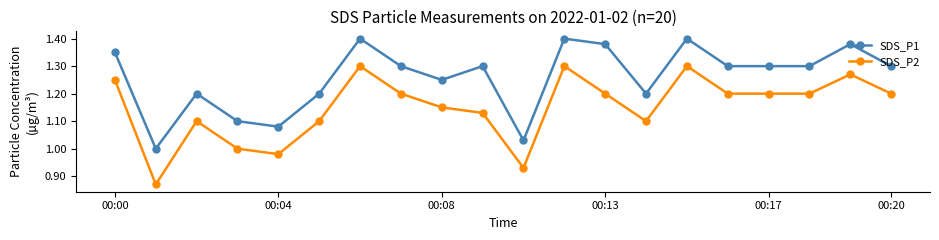

What is the difference between the second highest and minimum values in the SDS_P1 series?

0.4